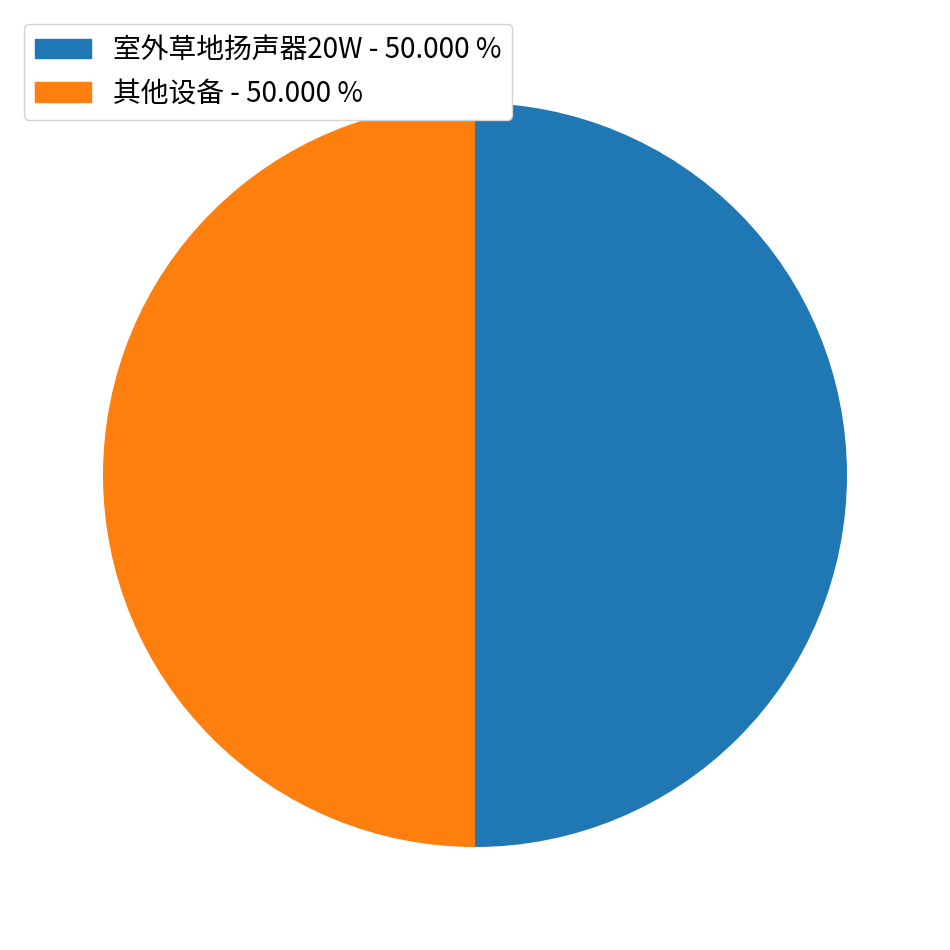

How many segments does this pie chart have?

2